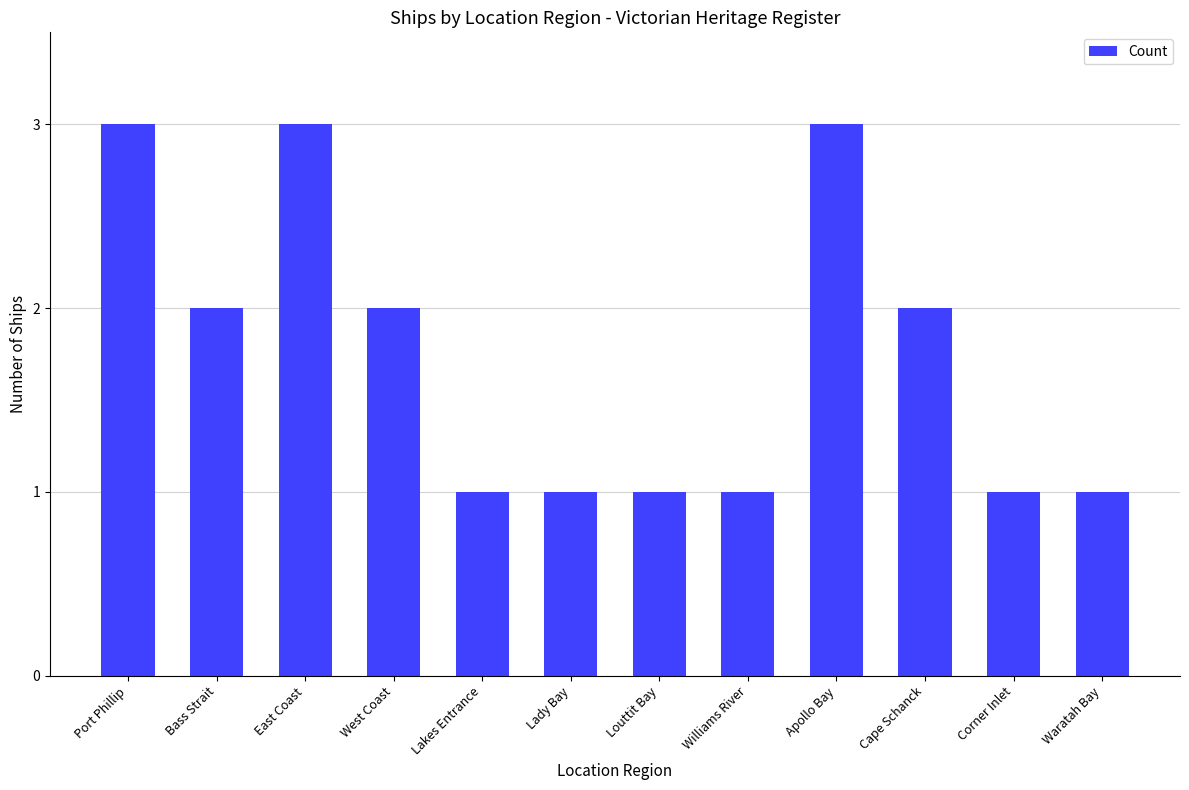

What is the maximum value shown in the chart?

3